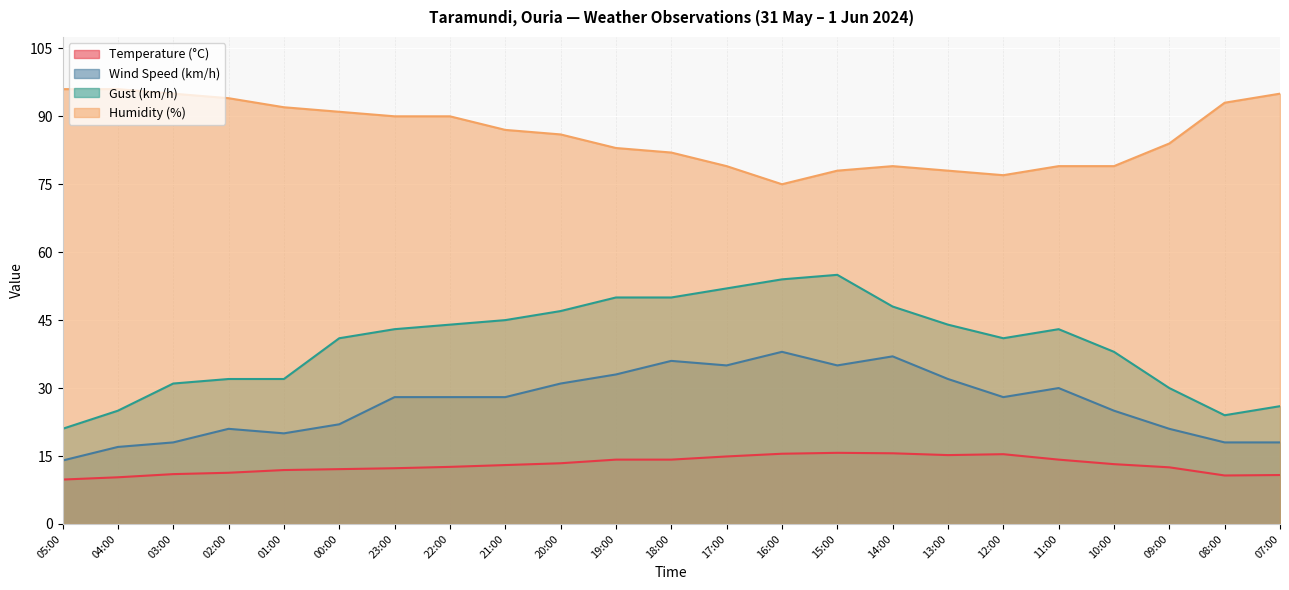

The Humidity (%) series shows 123.5 at 09:00. True or false?

False